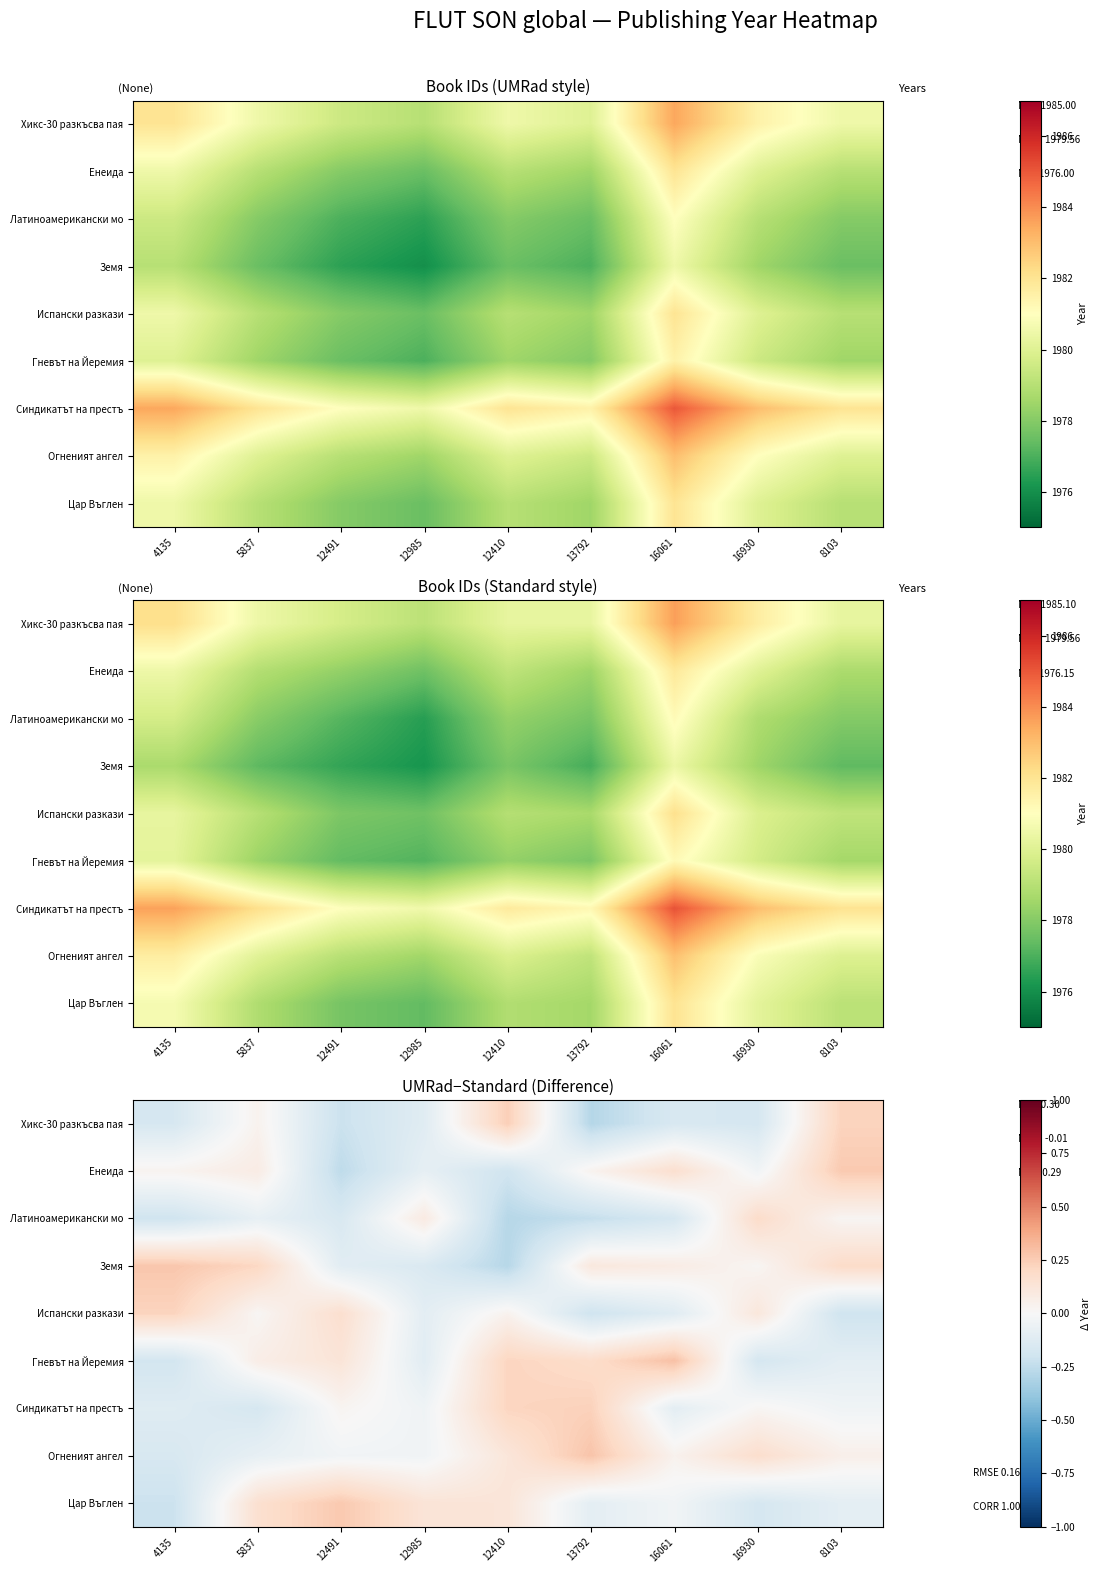

Is it true that Цар Въглен equals -0.0 at 16061?

True